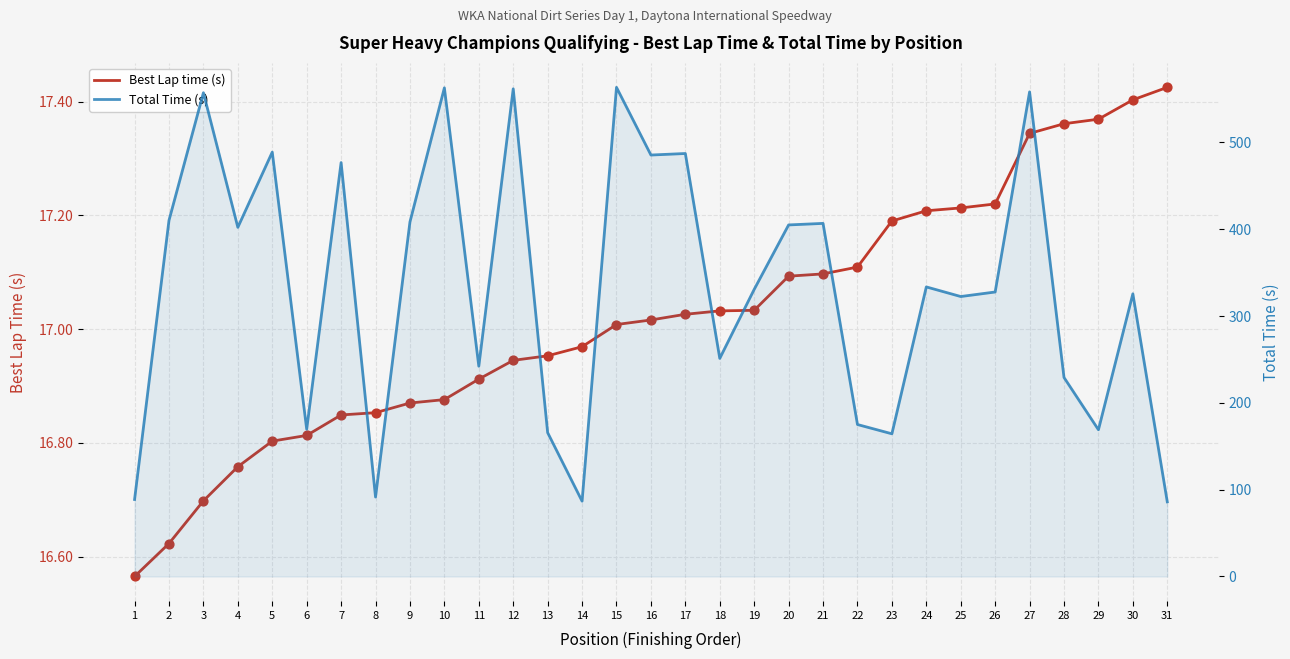

Is the value of Total Time (s) at 13 greater than the value of Best Lap time (s) at 5?

Yes